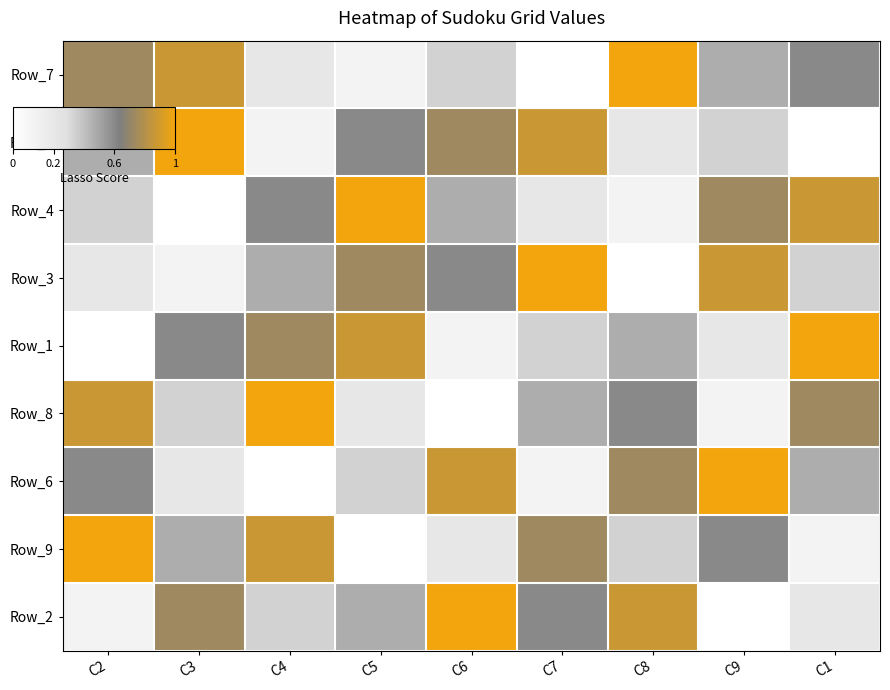

List the series in order of their peak value, highest first.

Row_7, Row_5, Row_4, Row_3, Row_1, Row_8, Row_6, Row_9, Row_2